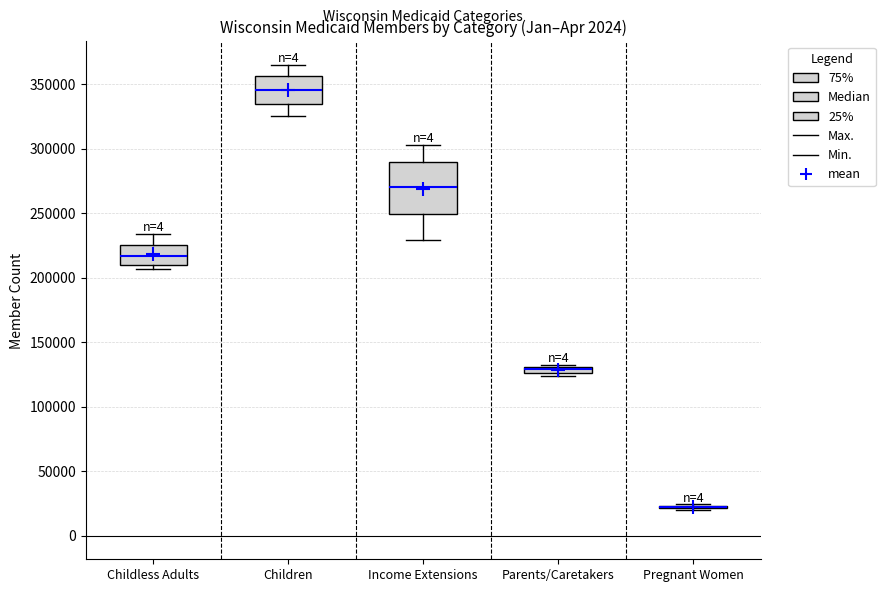

Where does the lower whisker of the box for Income Extensions end on the y-axis? The values are not printed on the chart, so give them approximately, as read against the axis.

230000